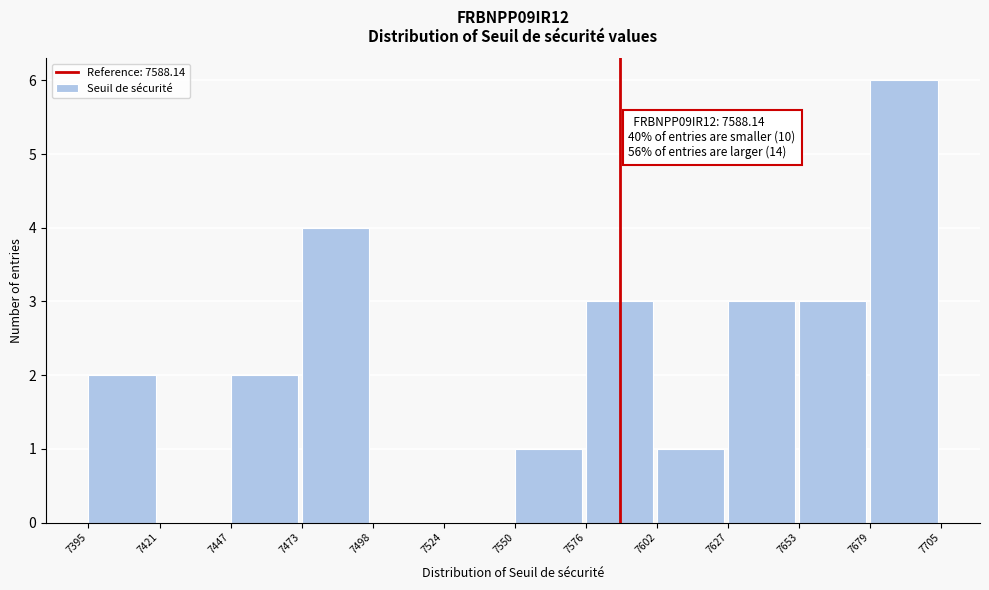

Over which range of the x-axis is the bar tallest?

7679 to 7705